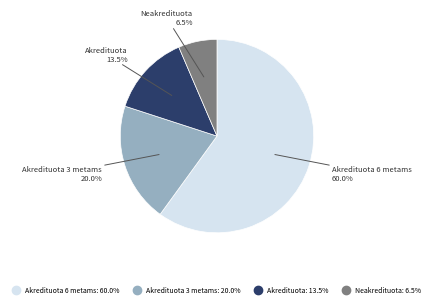

Is there any slice that represents more than half of the pie?

Yes